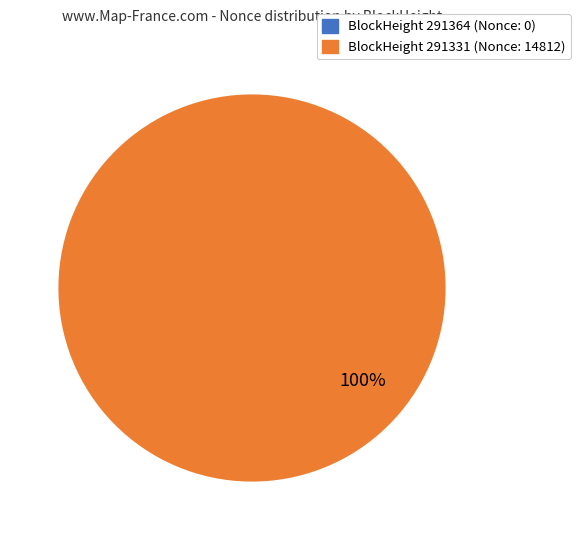

Does any single category account for the majority?

Yes